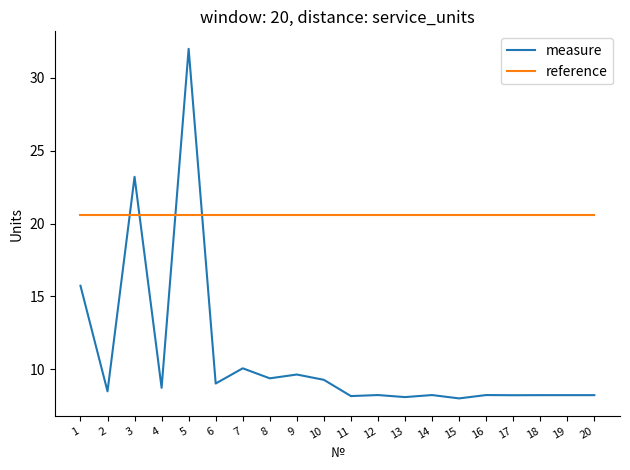

Between 2 and 3, which series saw the biggest shift?

measure